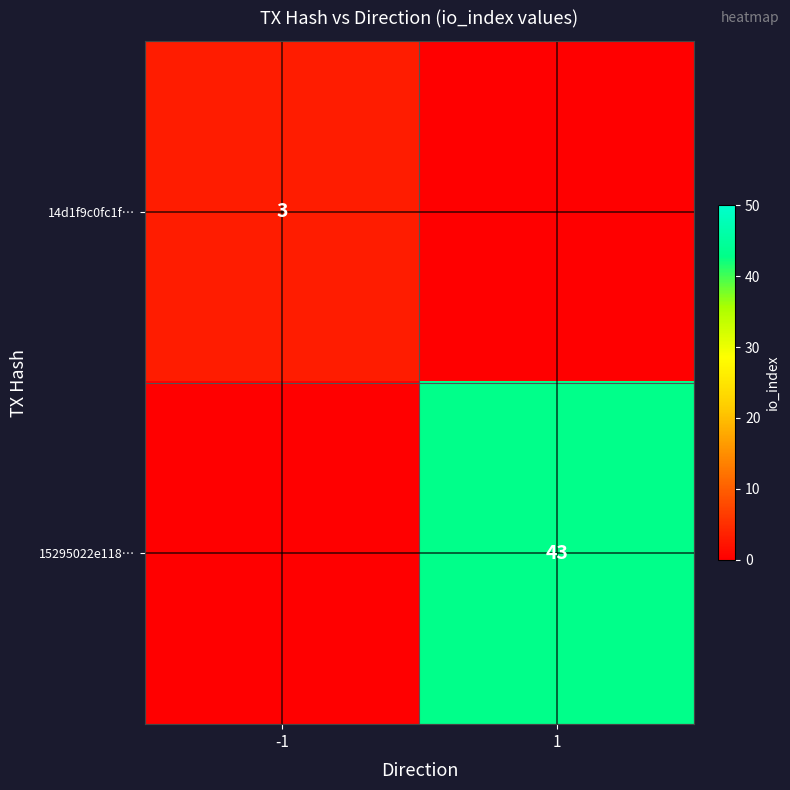

Count the number of data series in this chart.

2